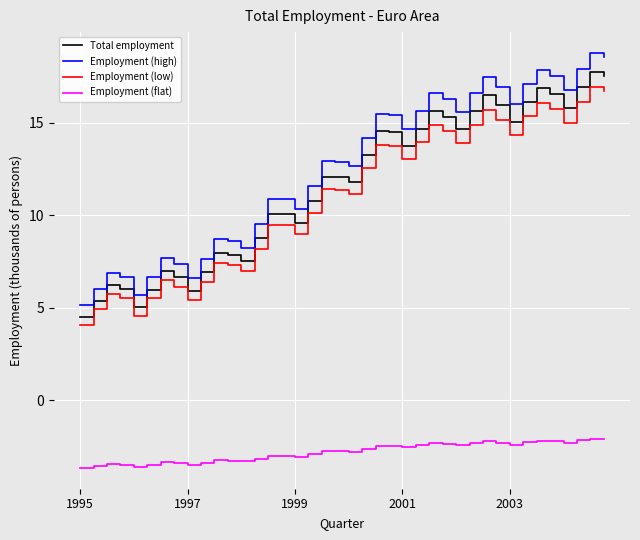

At how many categories does at least one series exceed 4?

40